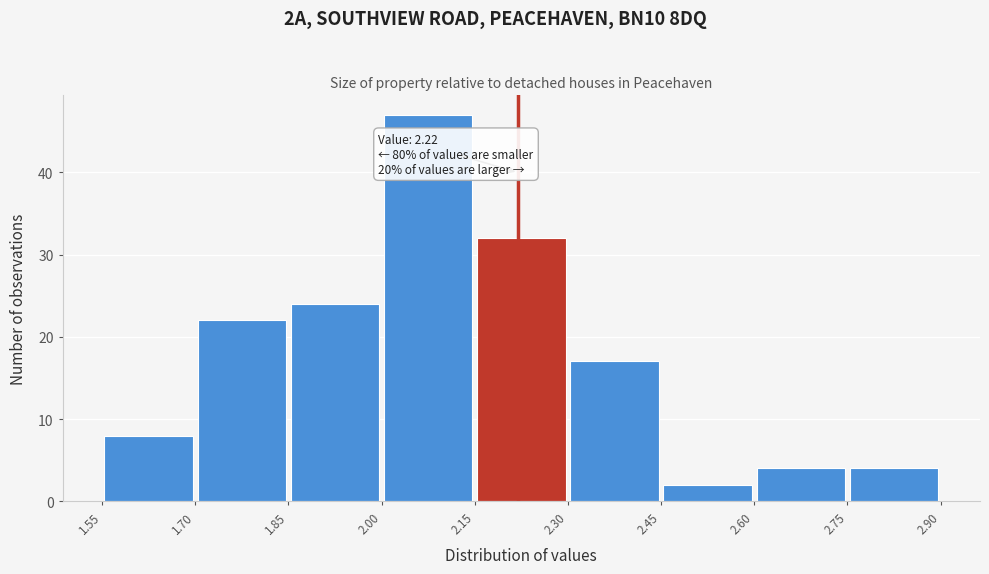

Which range on the x-axis has the tallest bar?

2.00 to 2.15